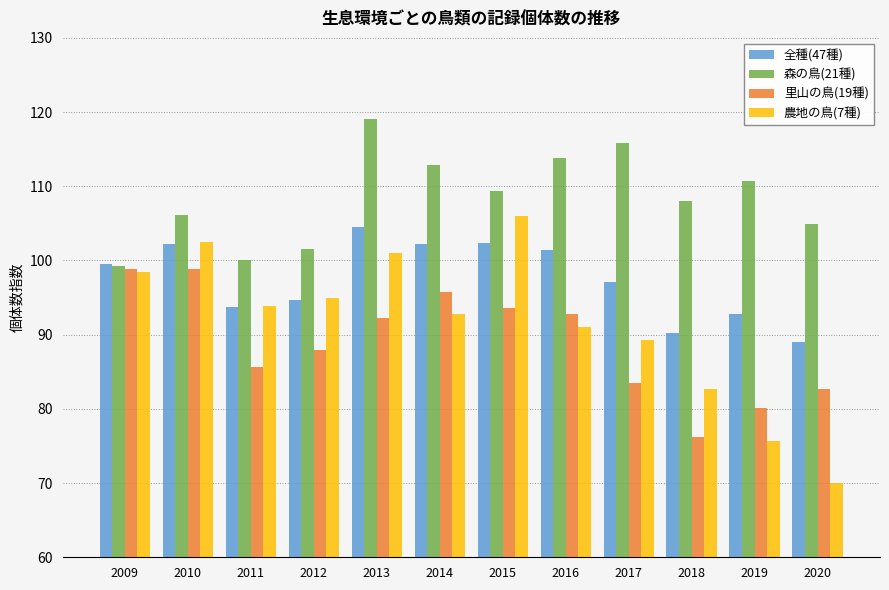

Which series has the largest total across all categories?

森の鳥(21種)